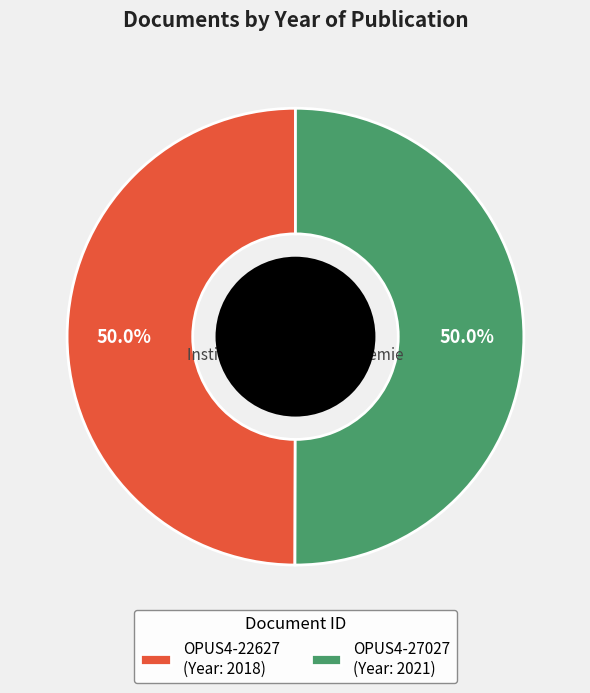

How many slices are in this pie chart?

2